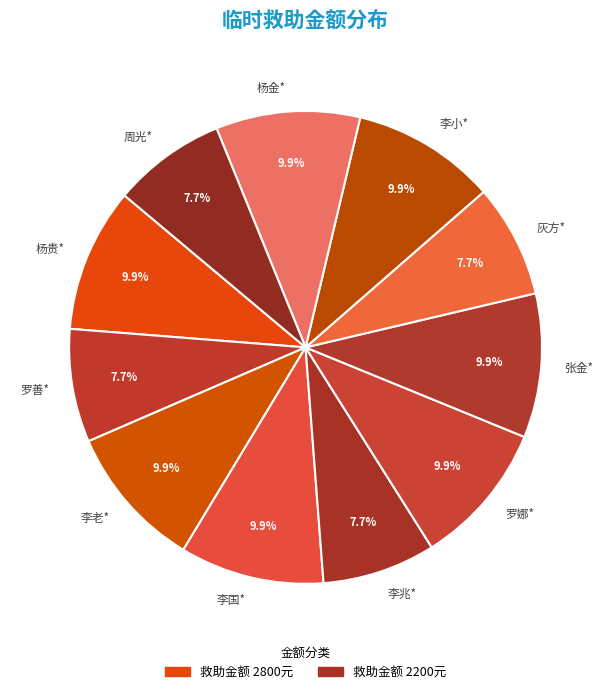

Combined, what portion of the pie is 灰方* and 杨贵*?

17.6%